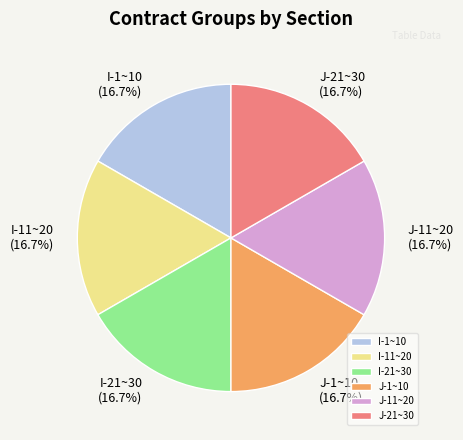

What is the ratio of the value at I-11~20 to the value at I-1~10?

1.0